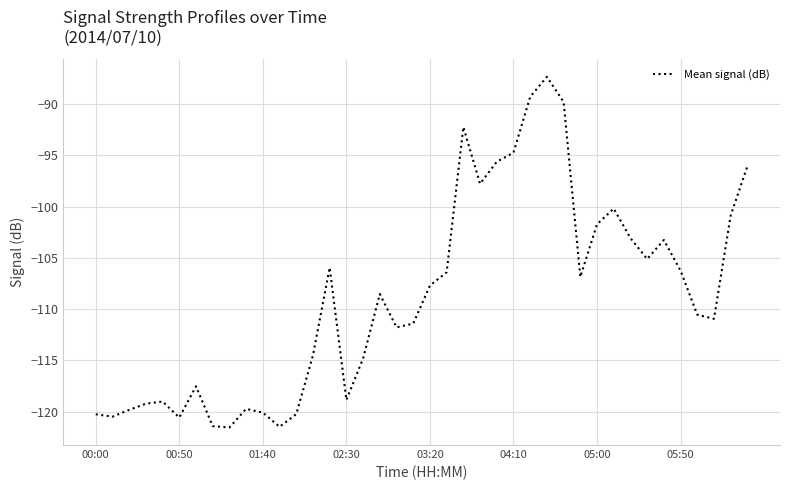

What is the difference between the maximum and minimum values?

34.2